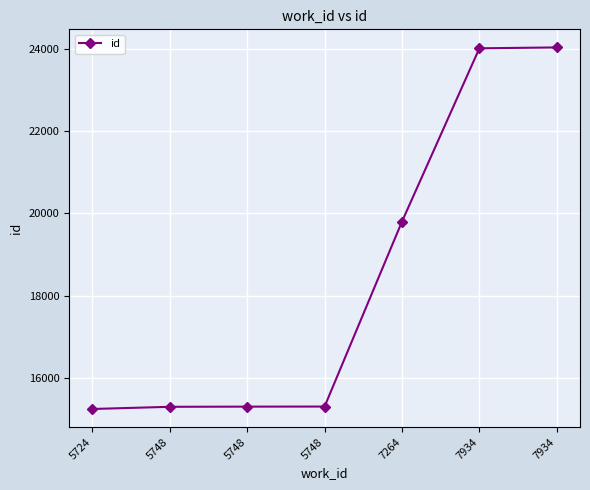

What is the ratio of the value at 5724 to the value at 7264?

0.8